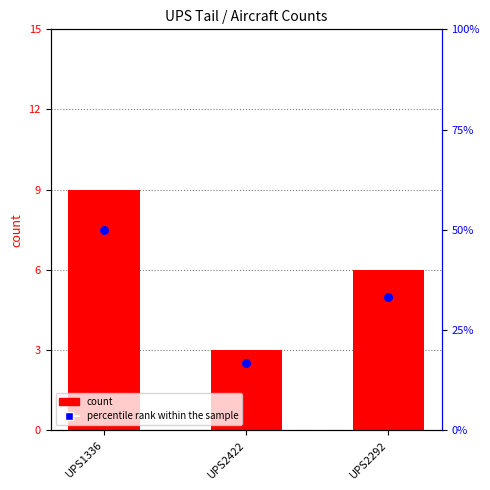

What is the total value across all series at UPS2292?

39.3